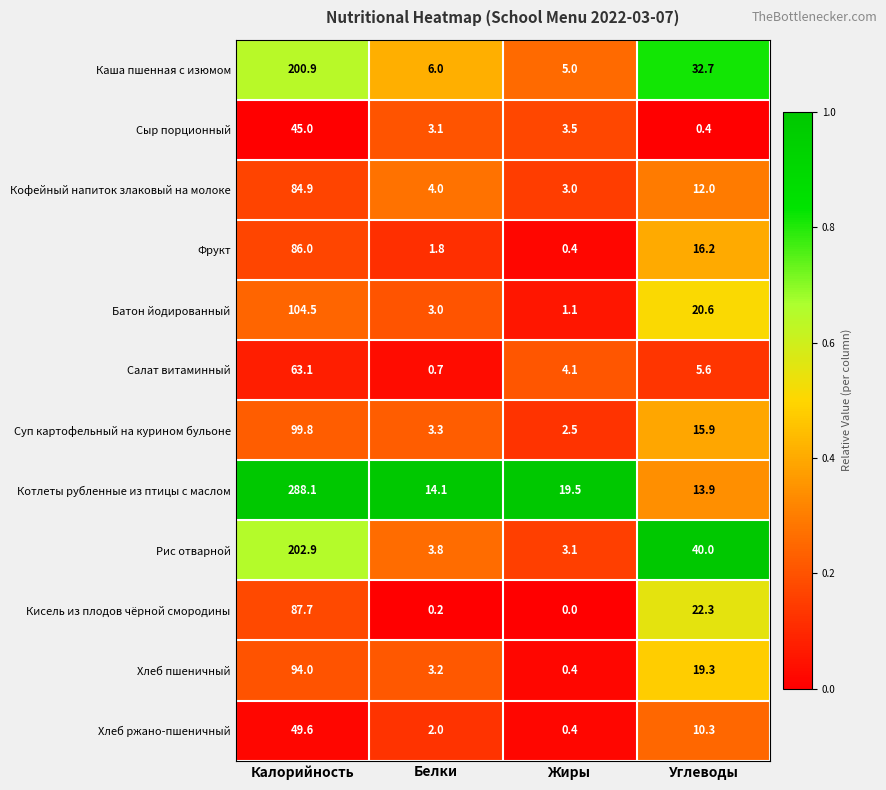

Is it true that Котлеты рубленные из птицы с маслом equals 33.3 at Жиры?

False